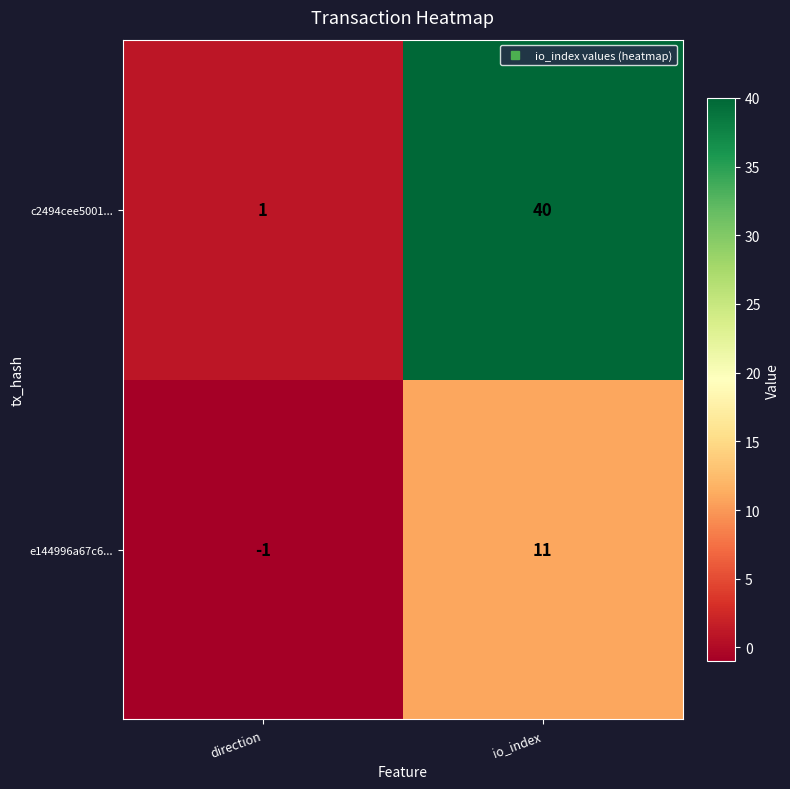

Which category has the highest value in the c2494cee5001... series?

io_index